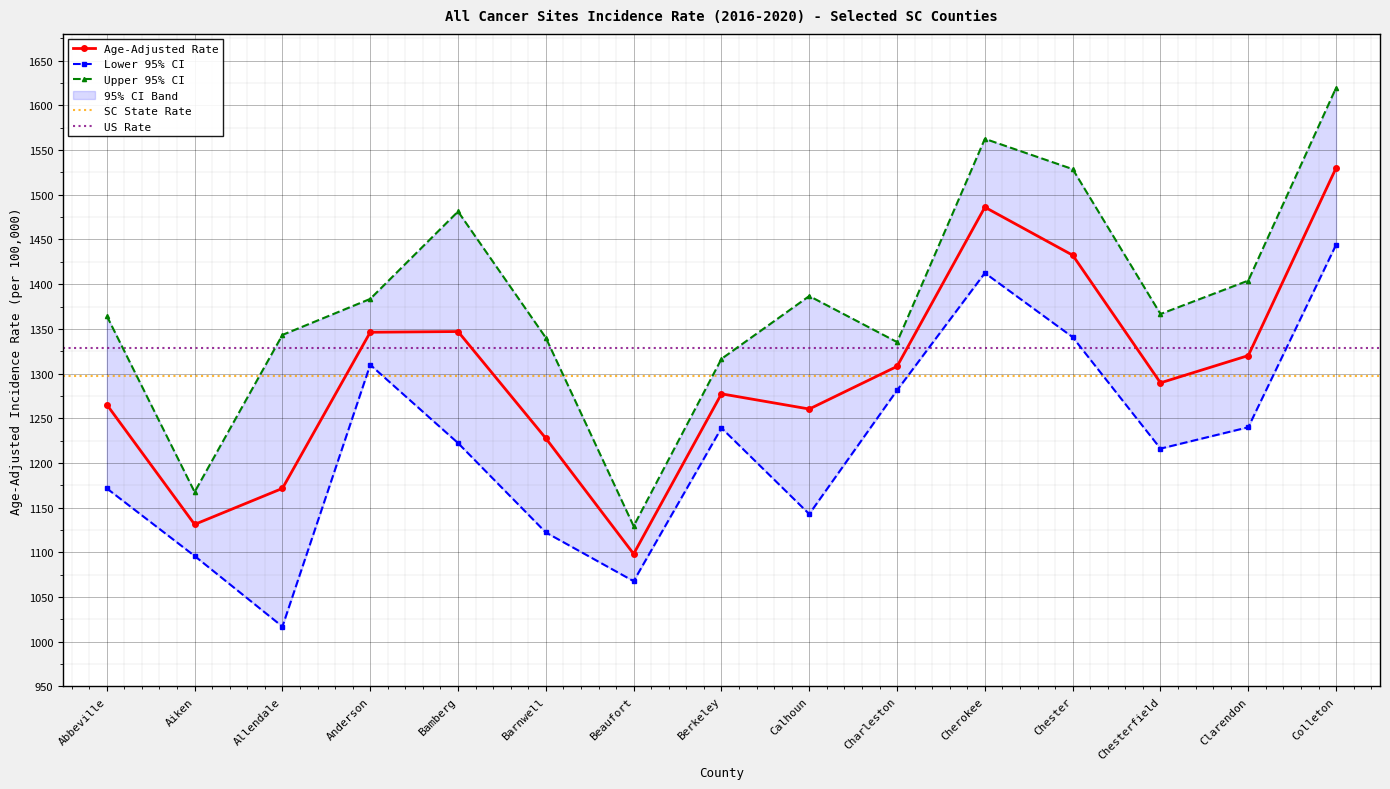

What is the difference between the Upper 95% CI values at Abbeville and Clarendon?

39.6